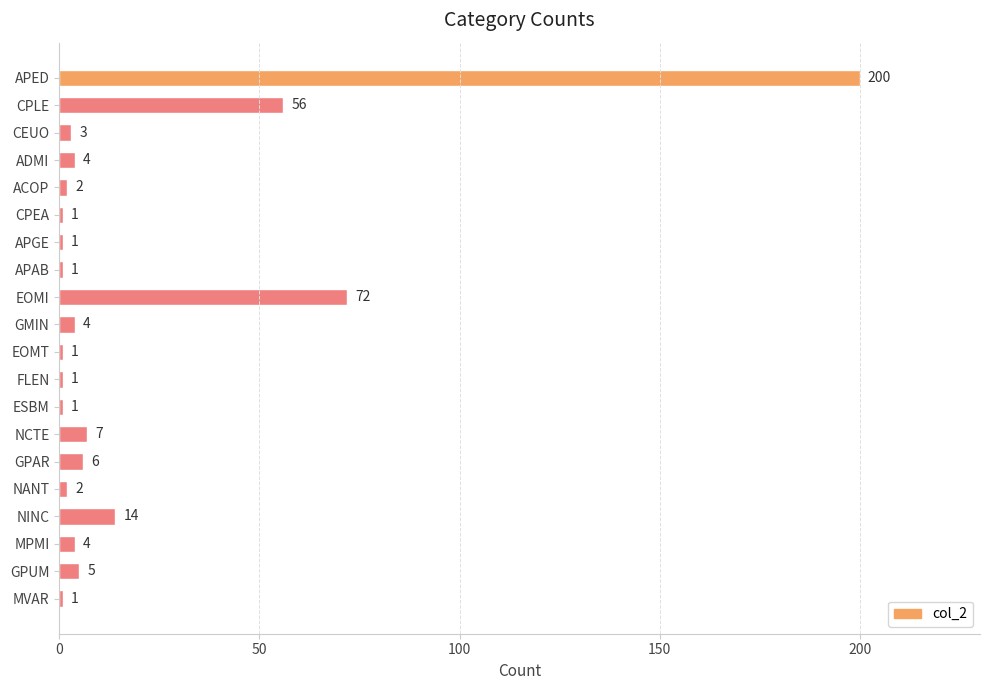

Are the bars horizontal?

Yes